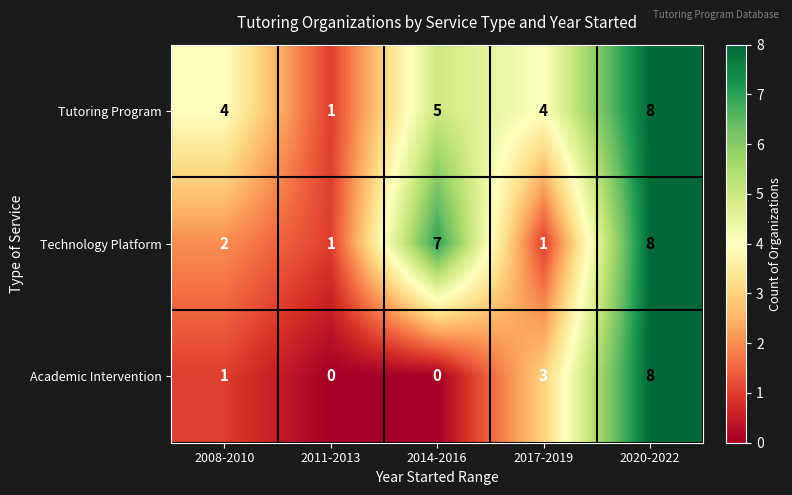

How many Technology Platform values are between 1 and 7?

4